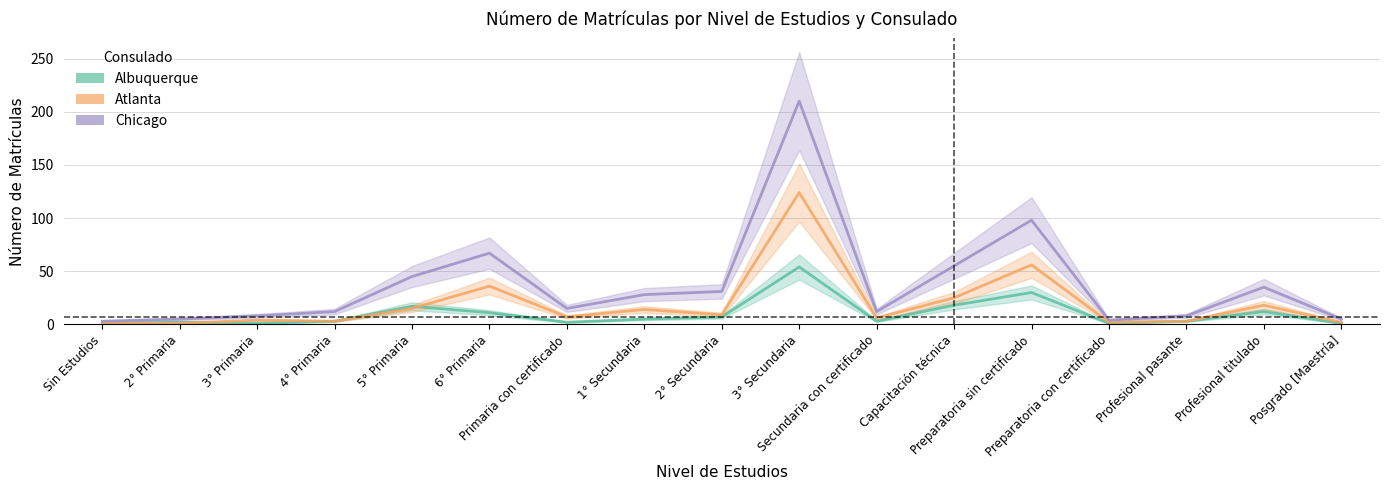

Reading left to right, list all the values displayed in this chart.

Albuquerque: Sin Estudios=1	2° Primaria=2	3° Primaria=1	4° Primaria=3	5° Primaria=17	6° Primaria=11	Primaria con certificado=2	1° Secundaria=5	2° Secundaria=7	3° Secundaria=54	Secundaria con certificado=3	Capacitación técnica=18	Preparatoria sin certificado=30	Preparatoria con certificado=1	Profesional pasante=3	Profesional titulado=12	Posgrado [Maestría]=1
Atlanta: Sin Estudios=1	2° Primaria=1	3° Primaria=4	4° Primaria=3	5° Primaria=15	6° Primaria=36	Primaria con certificado=7	1° Secundaria=14	2° Secundaria=9	3° Secundaria=124	Secundaria con certificado=6	Capacitación técnica=25	Preparatoria sin certificado=56	Preparatoria con certificado=2	Profesional pasante=3	Profesional titulado=18	Posgrado [Maestría]=2
Chicago: Sin Estudios=3	2° Primaria=5	3° Primaria=8	4° Primaria=12	5° Primaria=45	6° Primaria=67	Primaria con certificado=15	1° Secundaria=28	2° Secundaria=31	3° Secundaria=210	Secundaria con certificado=12	Capacitación técnica=55	Preparatoria sin certificado=98	Preparatoria con certificado=4	Profesional pasante=8	Profesional titulado=35	Posgrado [Maestría]=5